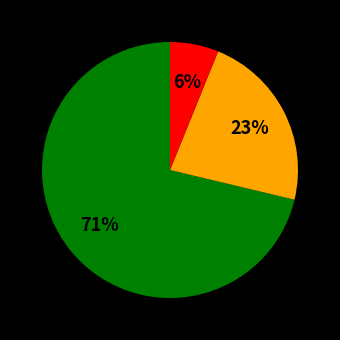

Count the number of slices in the pie.

3